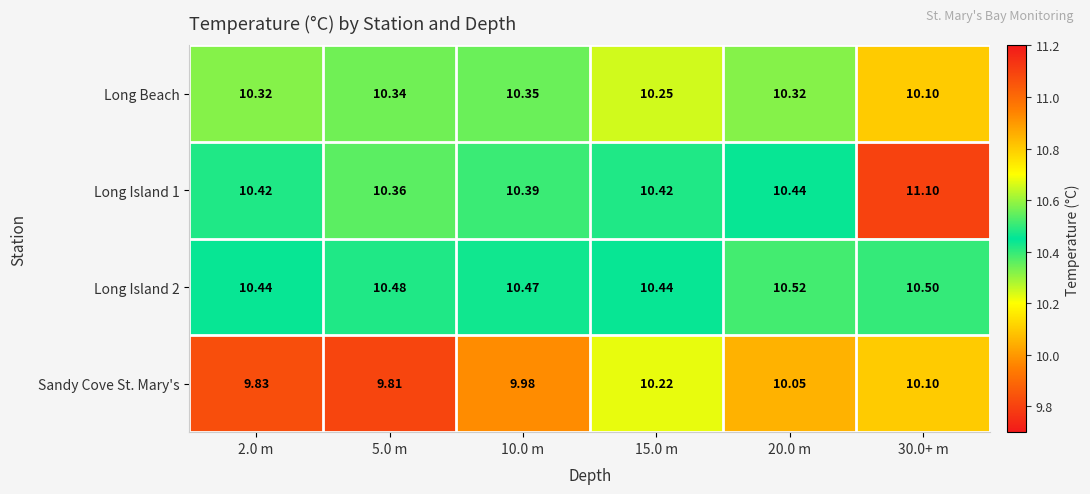

Which series has the largest total across all categories?

Long Island 1